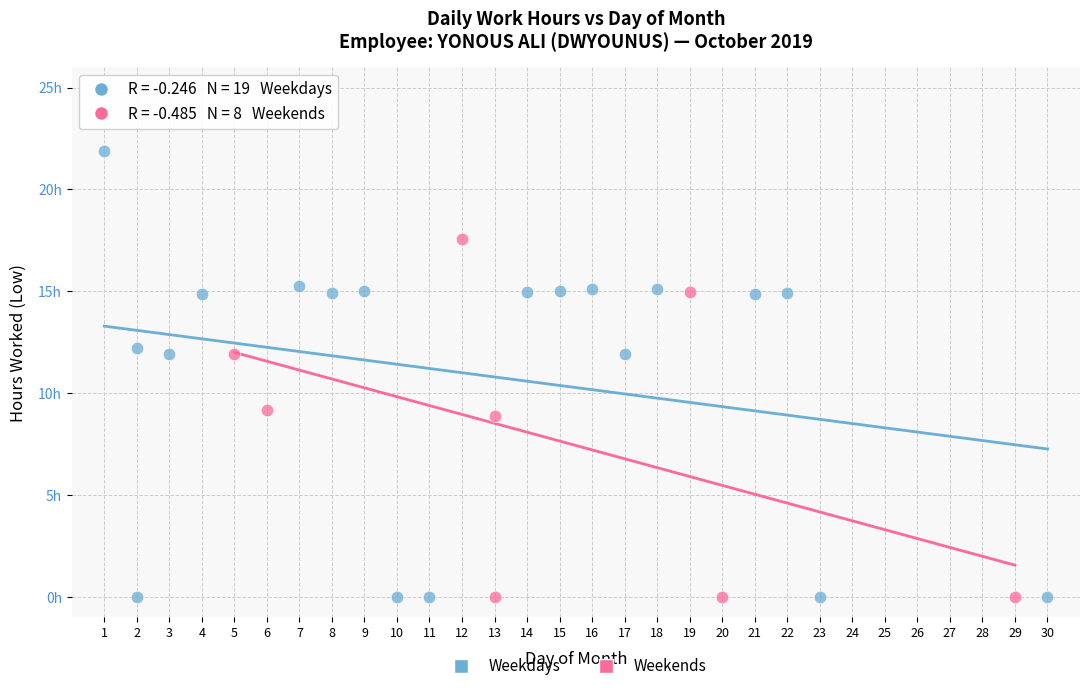

What are all the series names shown in the legend?

Weekdays, Weekends